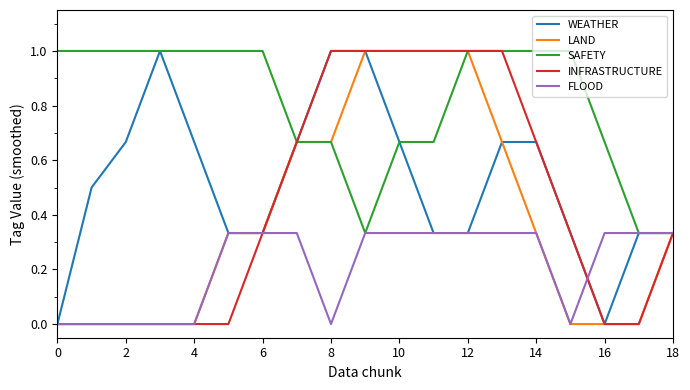

Which series has the largest total across all categories?

SAFETY